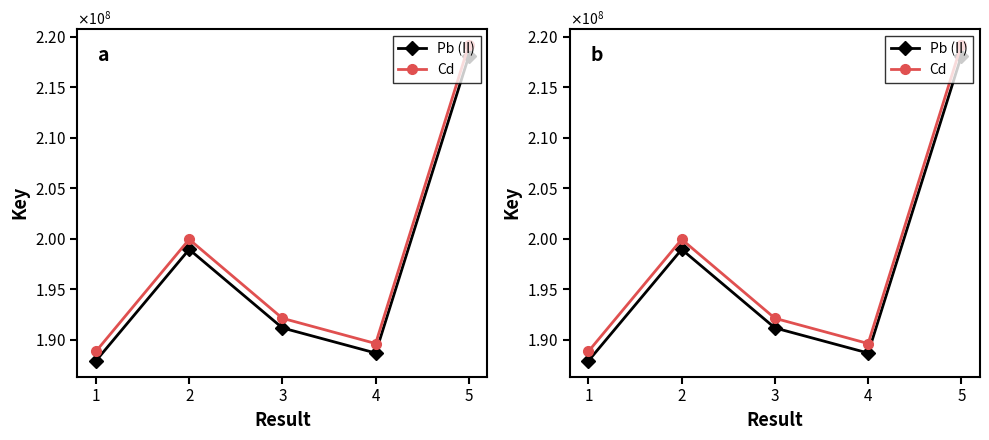

Is this an area chart (filled region under the line)?

No